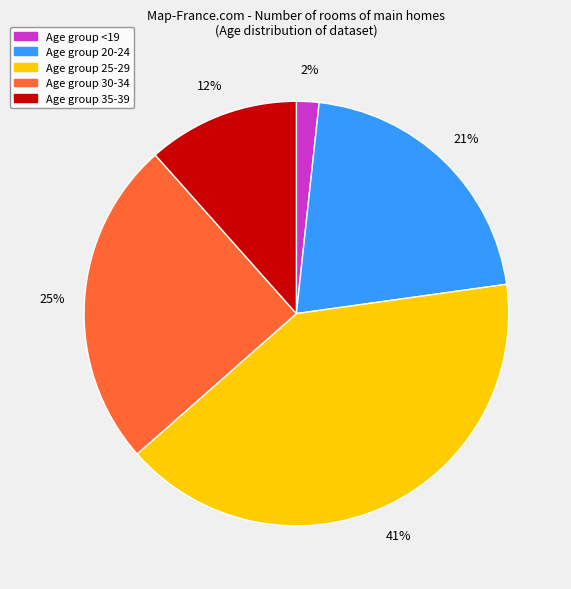

Does any single category account for the majority?

No